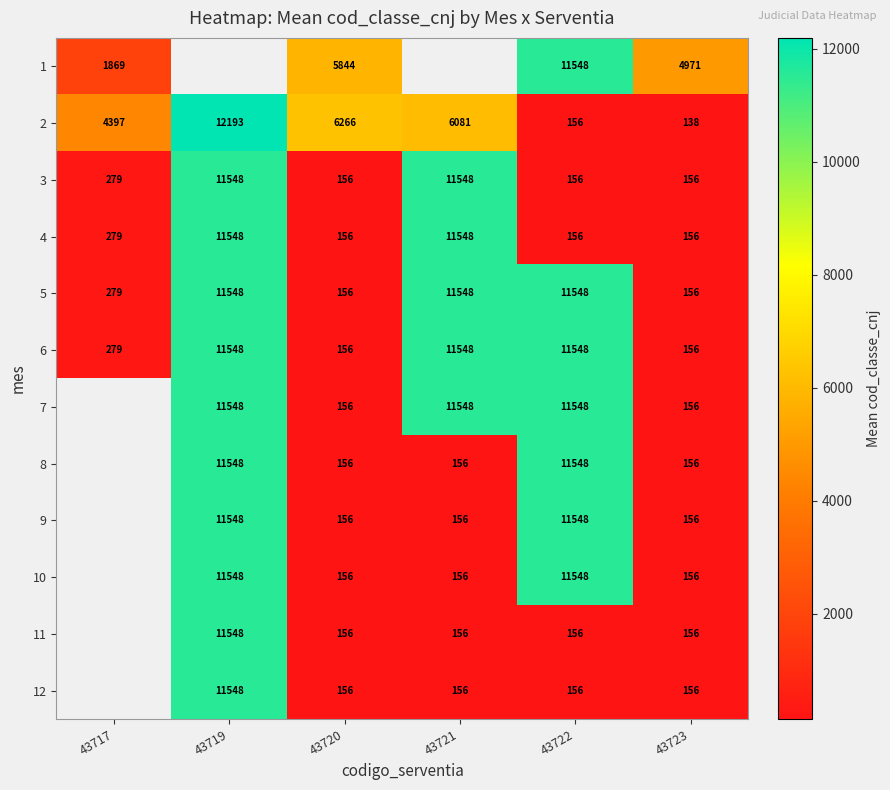

Is the value of 5 at 43717 greater than the value of 10 at 43721?

Yes